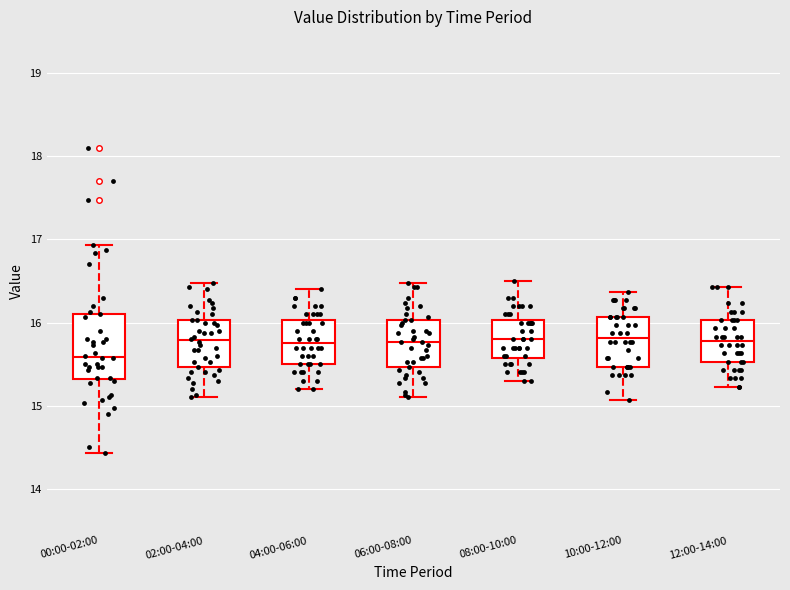

Where does the median line of the box for 12:00-14:00 sit on the y-axis? The values are not printed on the chart, so give them approximately, as read against the axis.

15.8